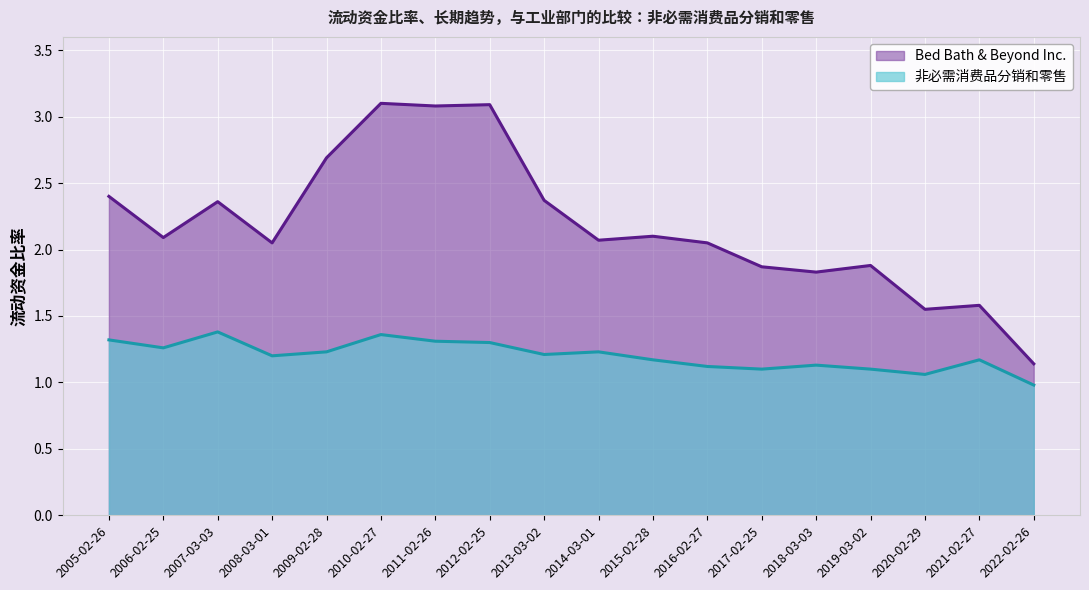

Reading left to right, what are all the values shown in this chart?

Bed Bath & Beyond Inc.: 2005-02-26=2.4	2006-02-25=2.1	2007-03-03=2.4	2008-03-01=2.0	2009-02-28=2.7	2010-02-27=3.1	2011-02-26=3.1	2012-02-25=3.1	2013-03-02=2.4	2014-03-01=2.1	2015-02-28=2.1	2016-02-27=2.0	2017-02-25=1.9	2018-03-03=1.8	2019-03-02=1.9	2020-02-29=1.6	2021-02-27=1.6	2022-02-26=1.1
非必需消费品分销和零售: 2005-02-26=1.3	2006-02-25=1.3	2007-03-03=1.4	2008-03-01=1.2	2009-02-28=1.2	2010-02-27=1.4	2011-02-26=1.3	2012-02-25=1.3	2013-03-02=1.2	2014-03-01=1.2	2015-02-28=1.2	2016-02-27=1.1	2017-02-25=1.1	2018-03-03=1.1	2019-03-02=1.1	2020-02-29=1.1	2021-02-27=1.2	2022-02-26=1.0